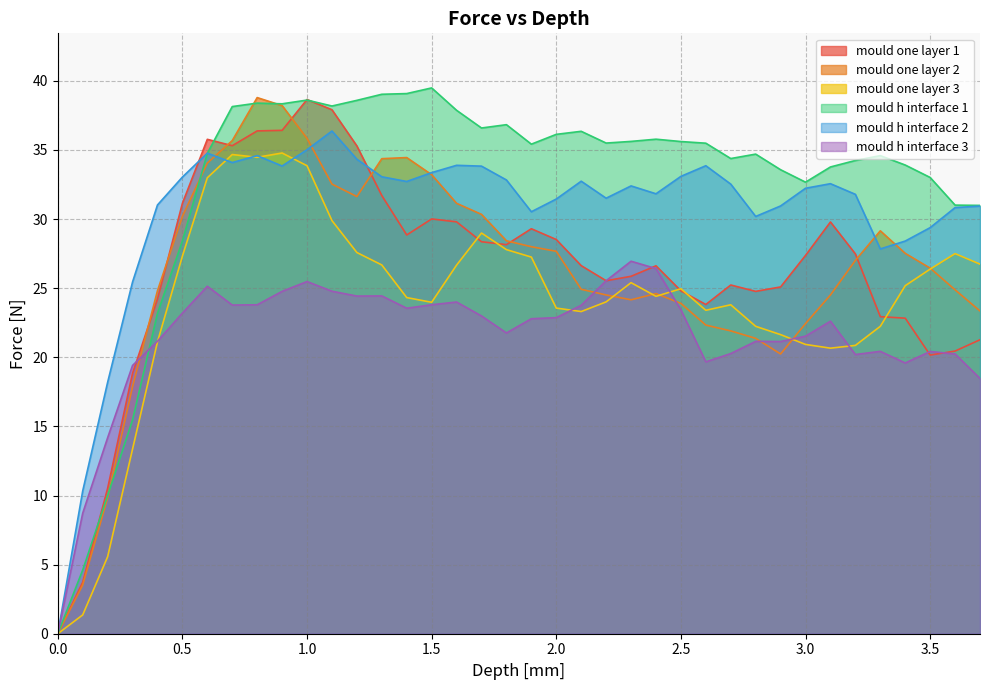

The mould h interface 3 series shows 35.3 at 1.4. True or false?

False